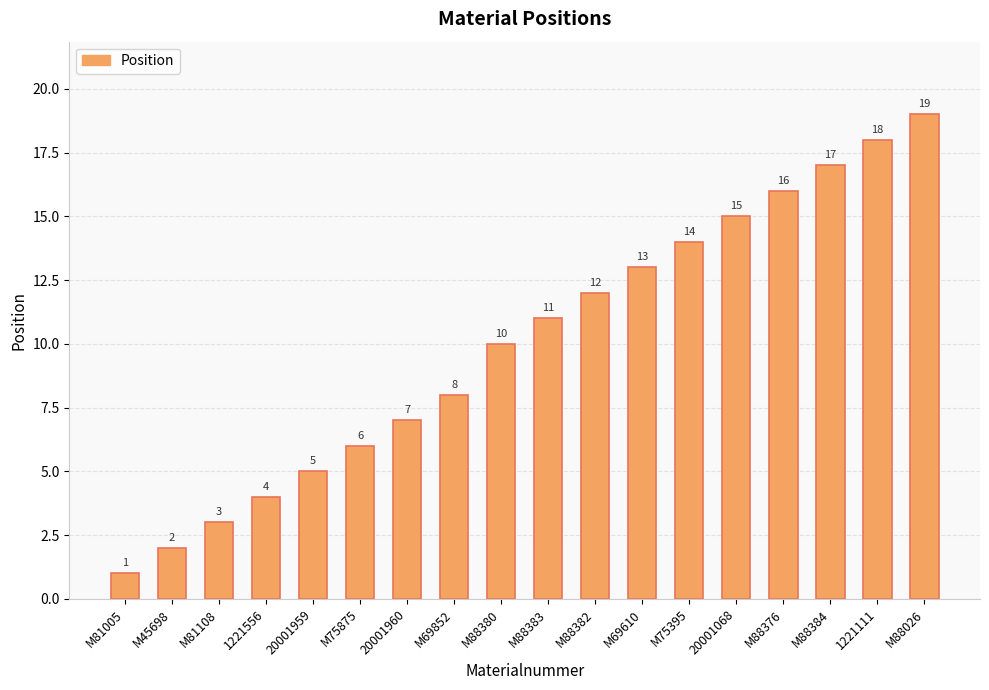

The value at M75875 is 6. True or false?

True